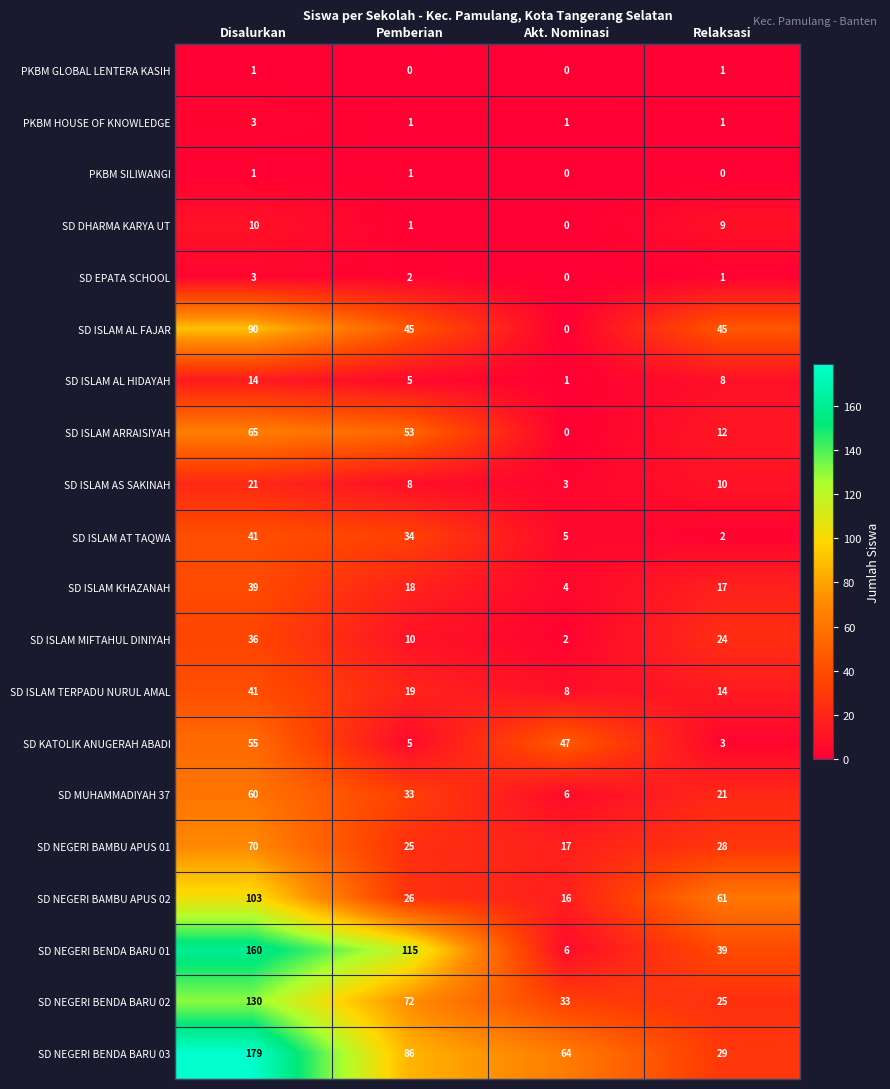

What value does the PKBM HOUSE OF KNOWLEDGE series have at Disalurkan?

3